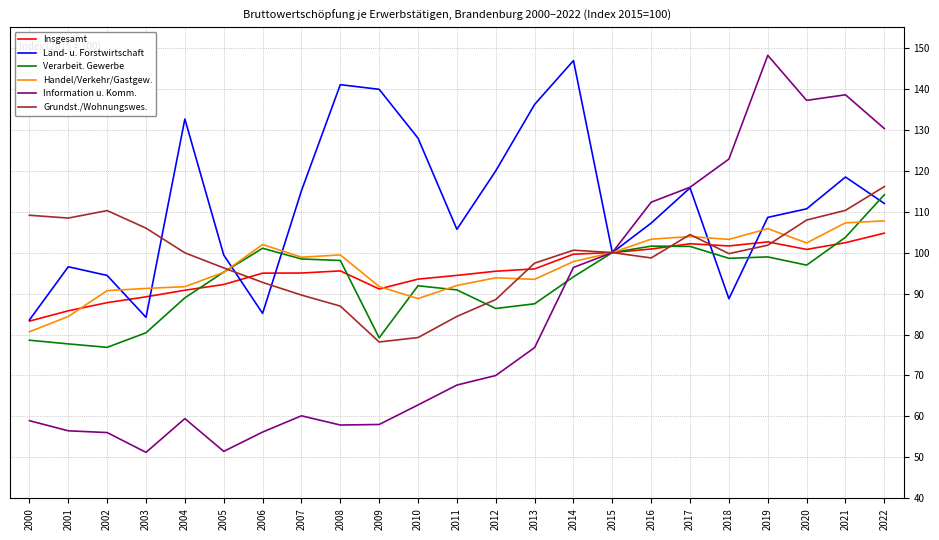

What is the approximate value of Land- u. Forstwirtschaft at 2022?

112.0